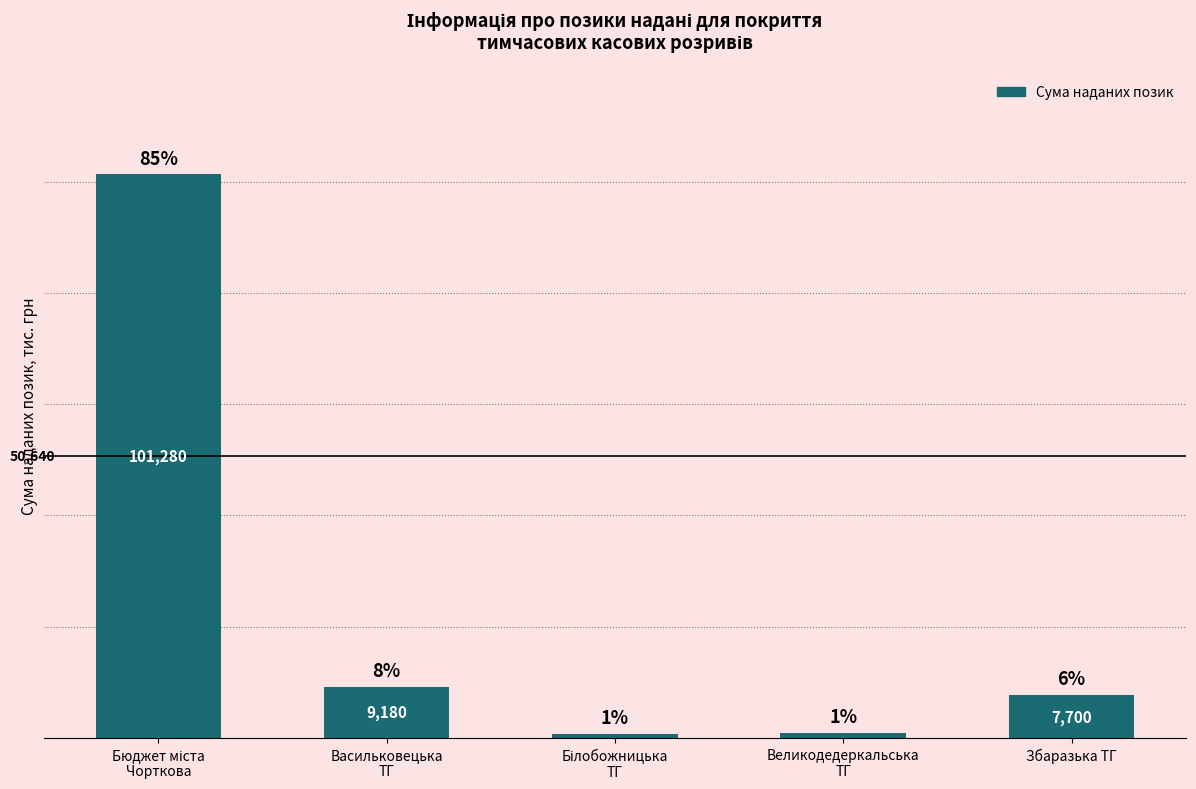

Between Великодедеркальська
ТГ and Васильковецька
ТГ, which is larger?

Васильковецька
ТГ